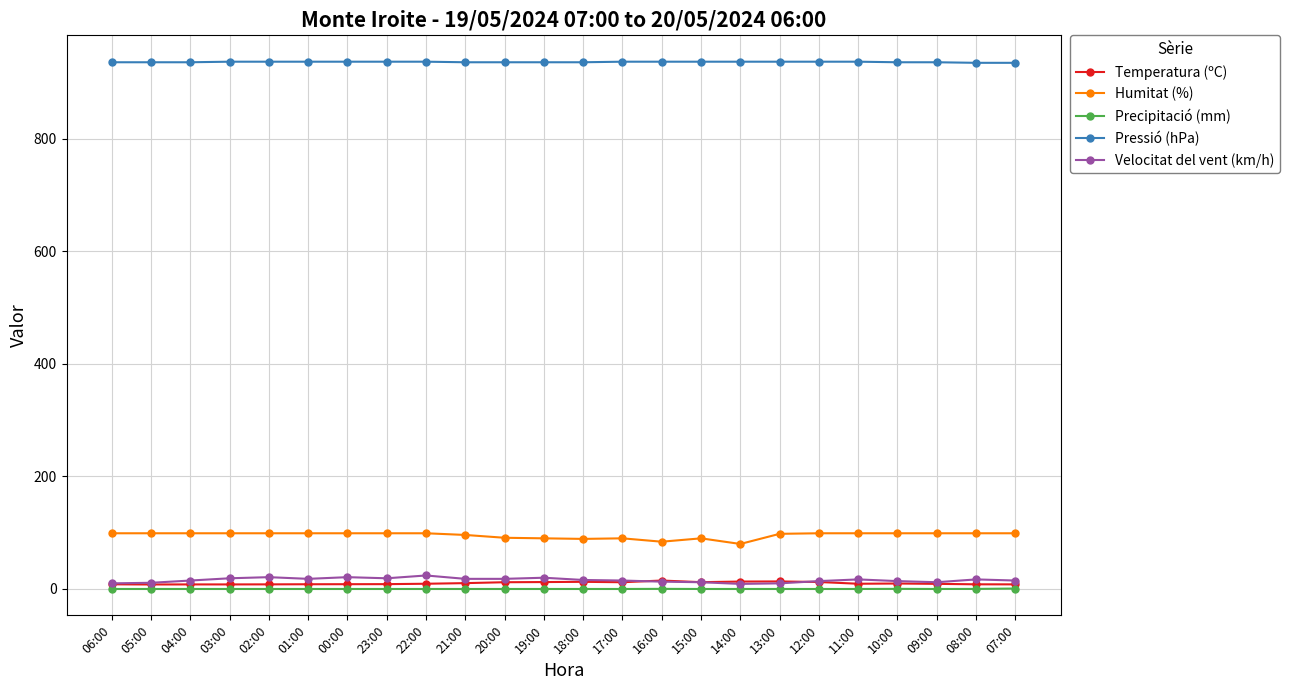

What are all the series names shown in the legend?

Temperatura (ºC), Humitat (%), Precipitació (mm), Pressió (hPa), Velocitat del vent (km/h)